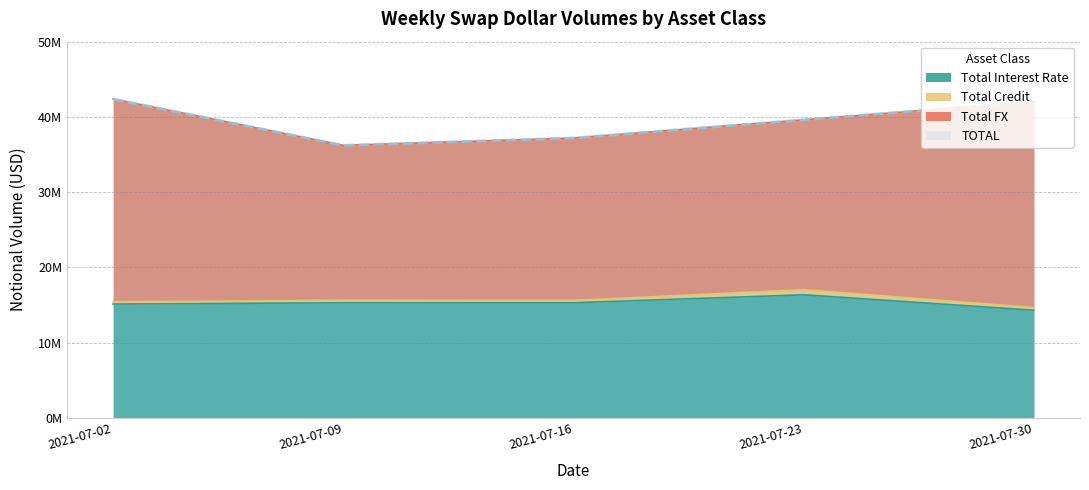

Which series has the largest total across all categories?

TOTAL